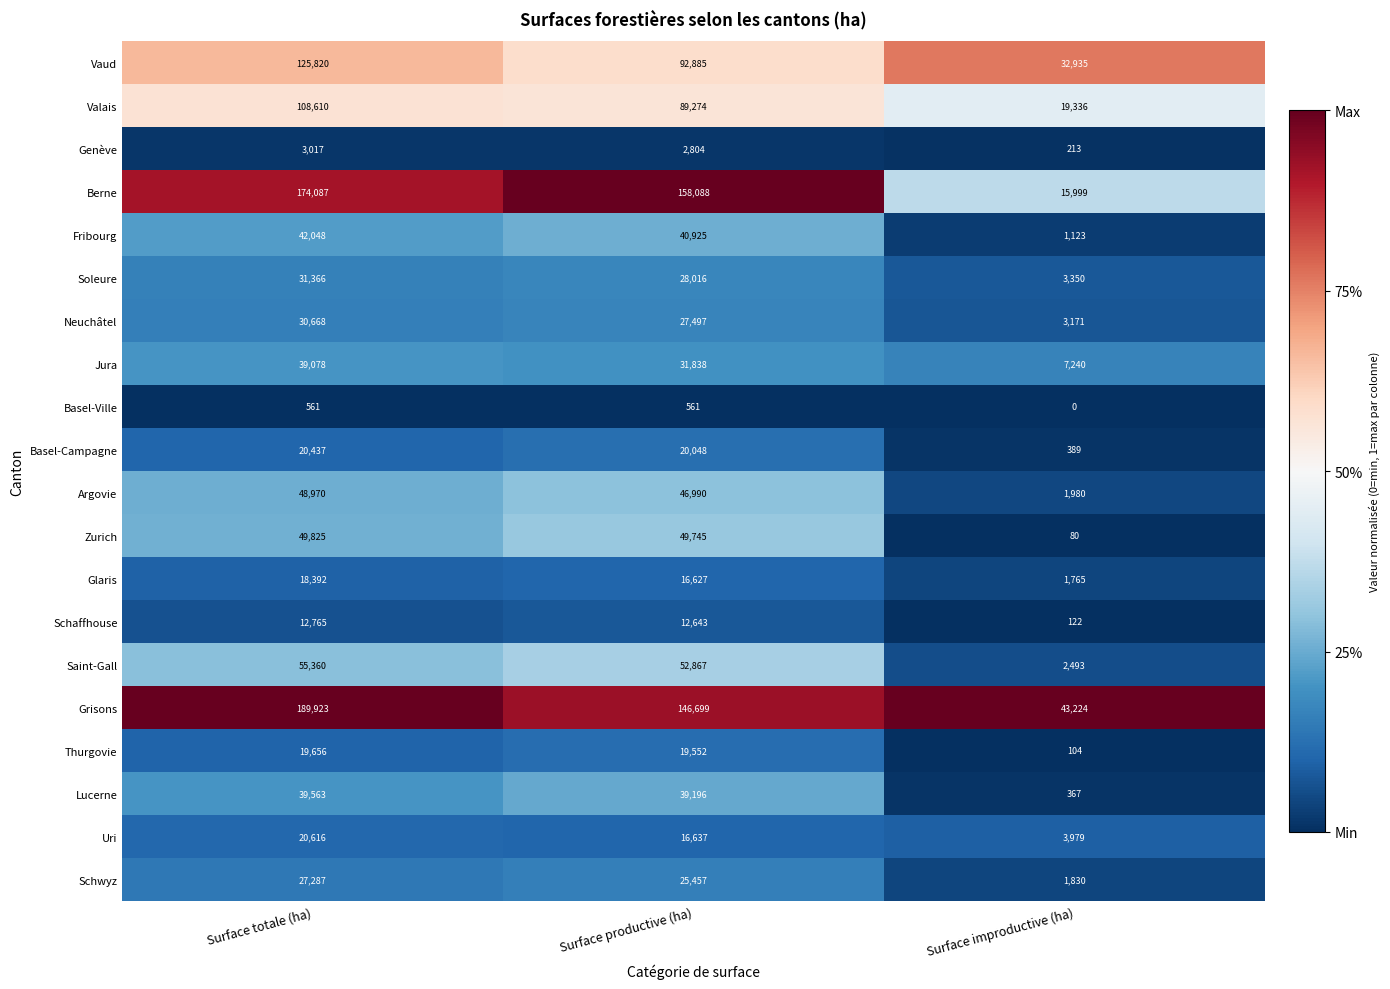

How many data points does each series have?

3